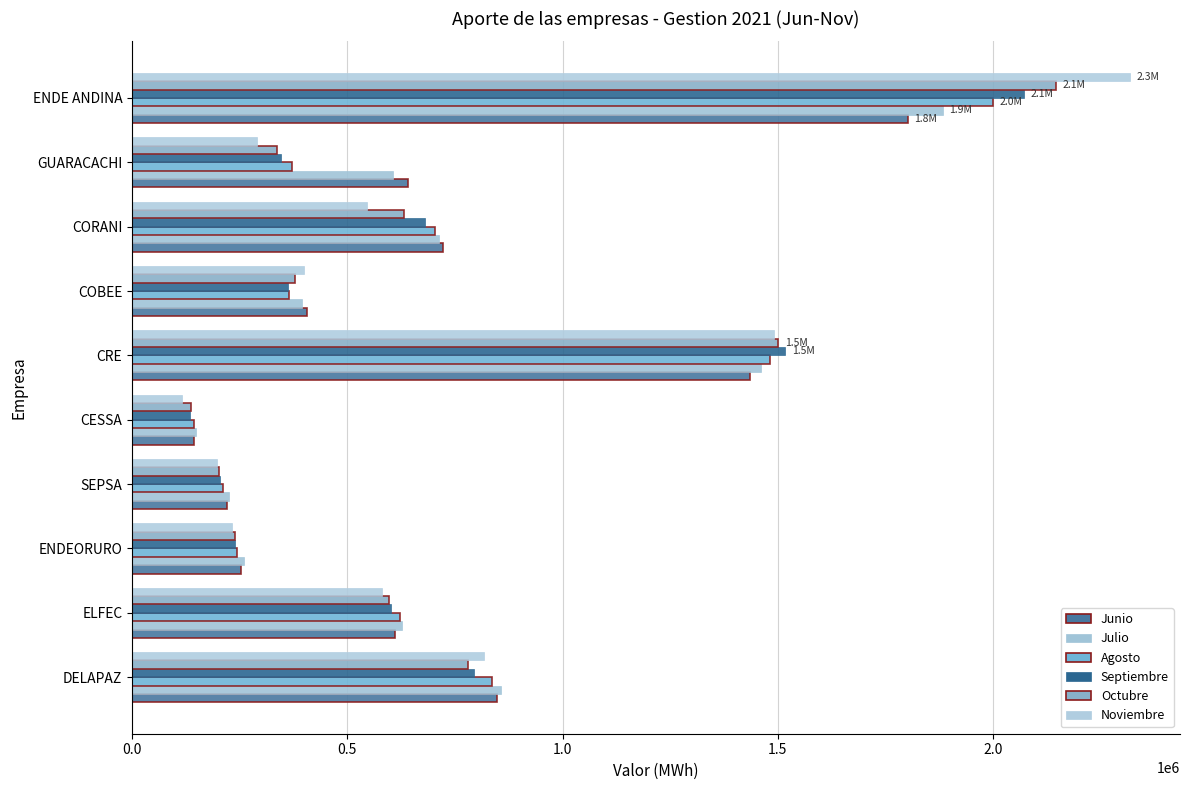

How many values in the Junio series exceed 641251?

5